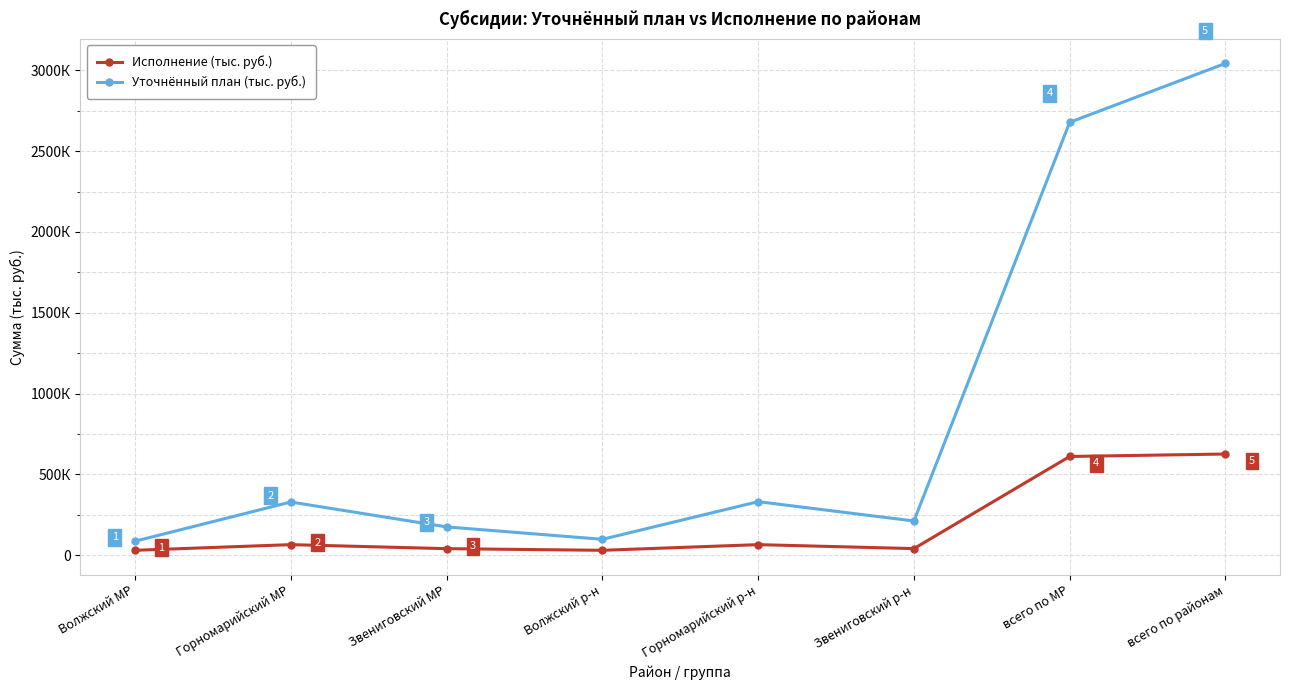

What are all the series names shown in the legend?

Исполнение (тыс. руб.), Уточнённый план (тыс. руб.)